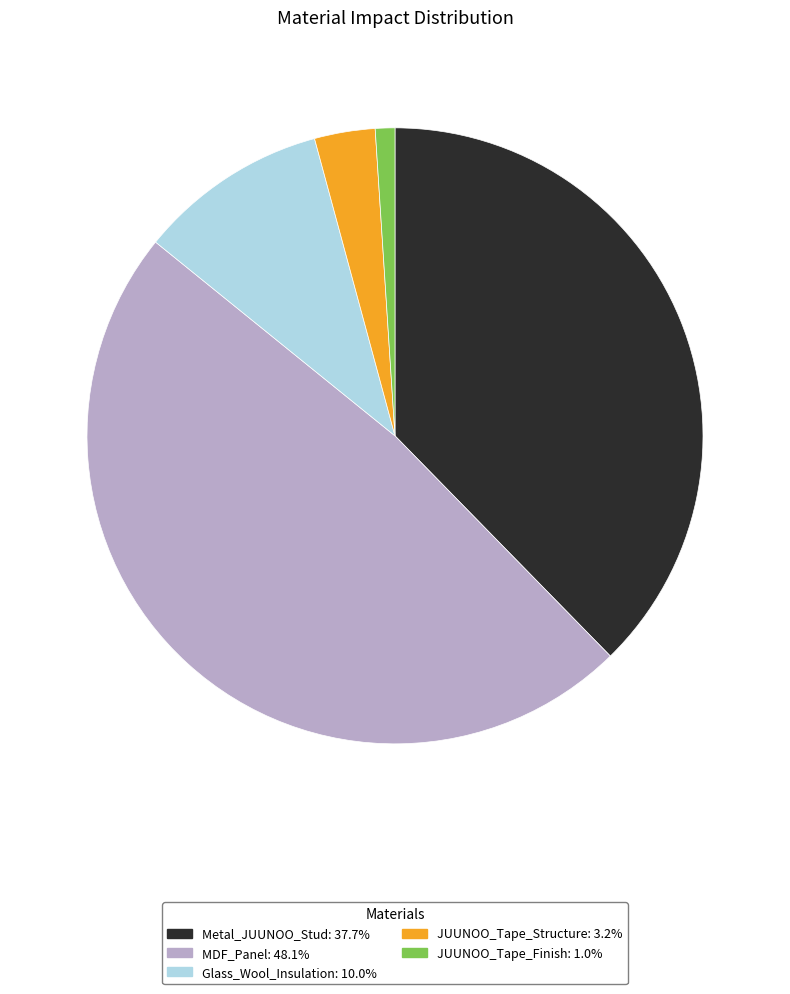

Does Glass_Wool_Insulation represent more than half of the total?

No